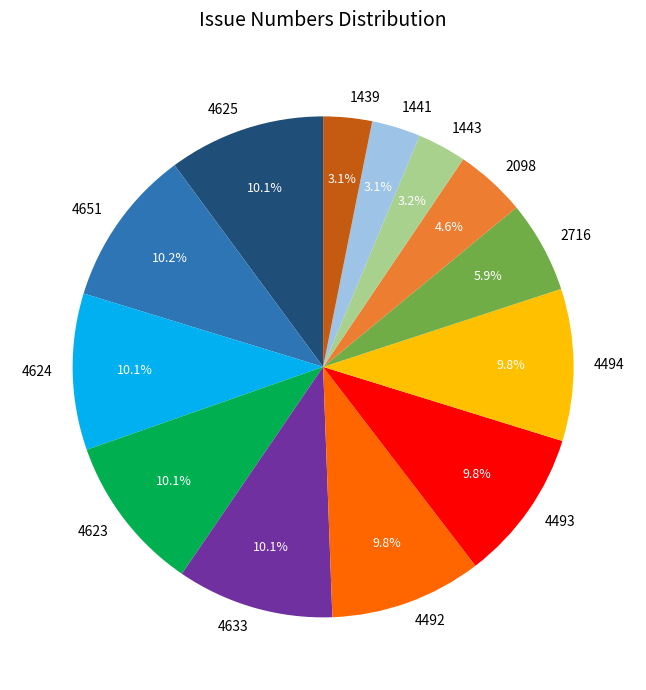

How many segments does this pie chart have?

13